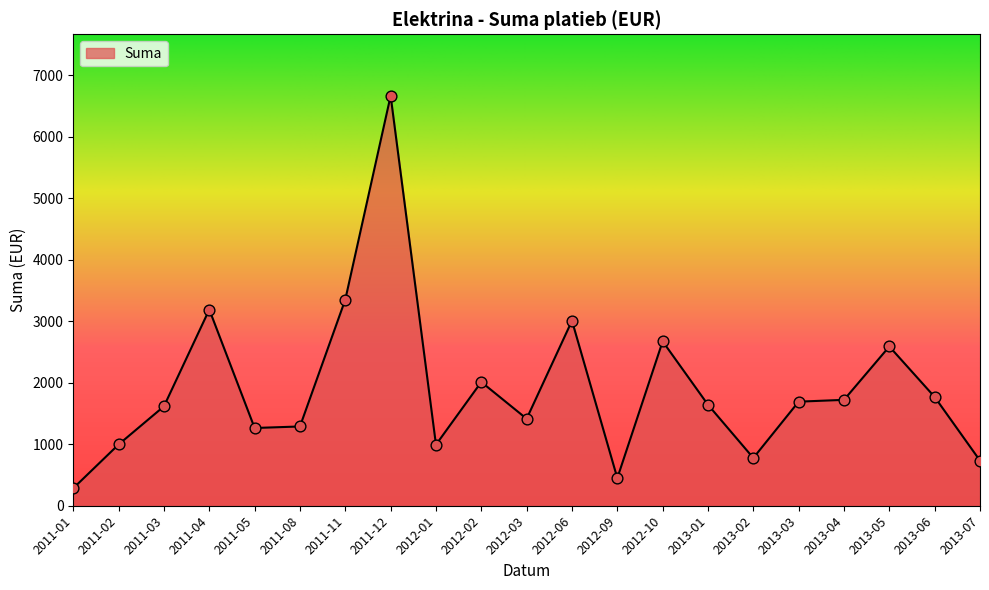

What is the ratio of the value at 2013-04 to the value at 2013-07?

2.3